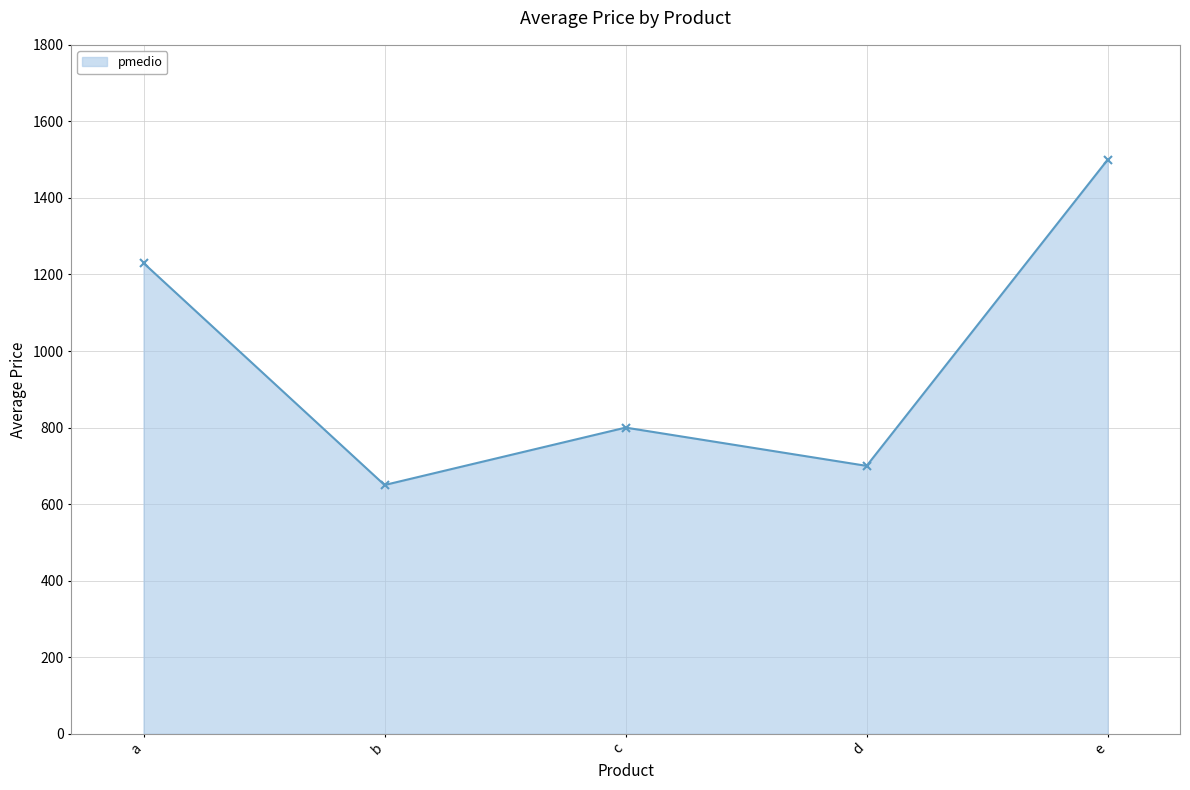

At which label is the value closest to 1075?

a